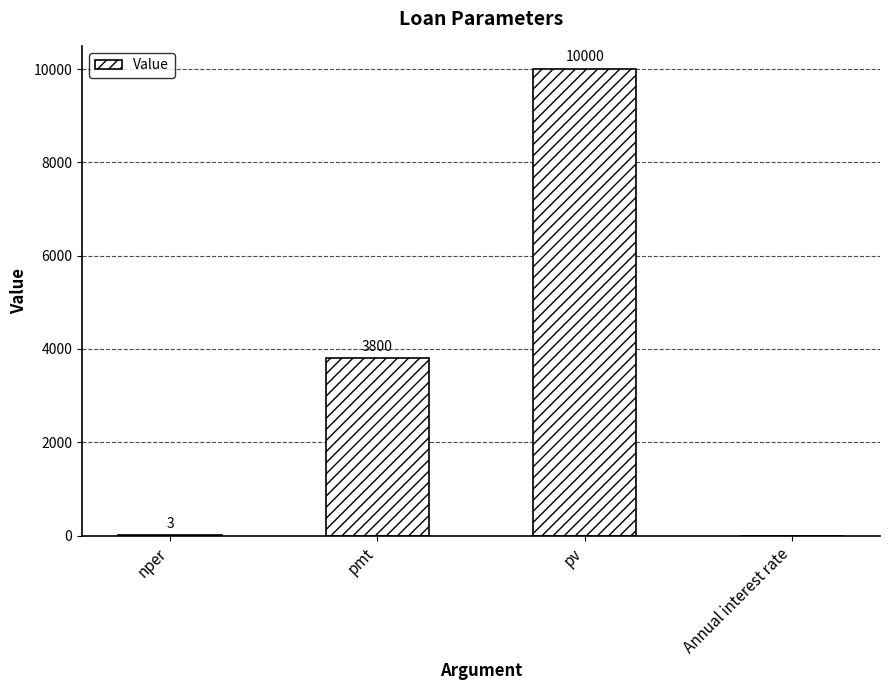

Between Annual interest rate and pmt, which is larger?

pmt